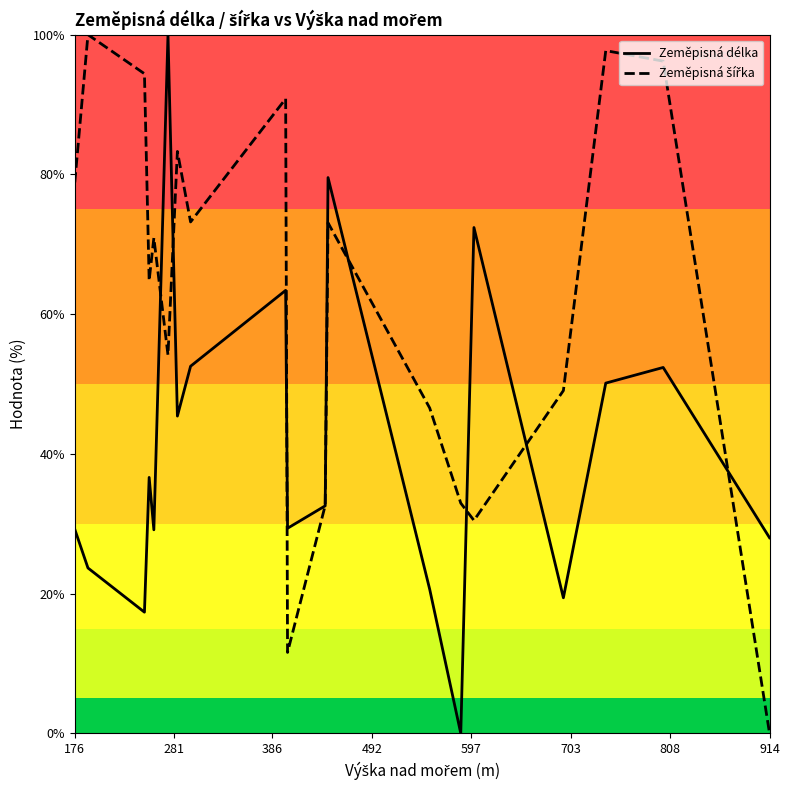

Which series has the largest range (max minus min)?

Zeměpisná délka